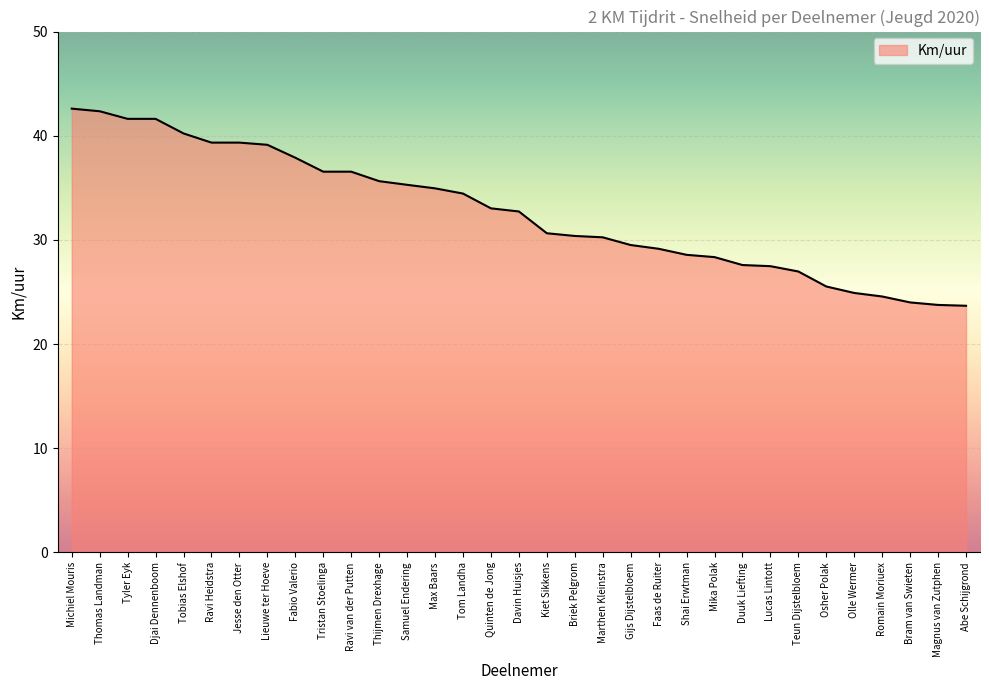

What is the sum of all values?

1078.6